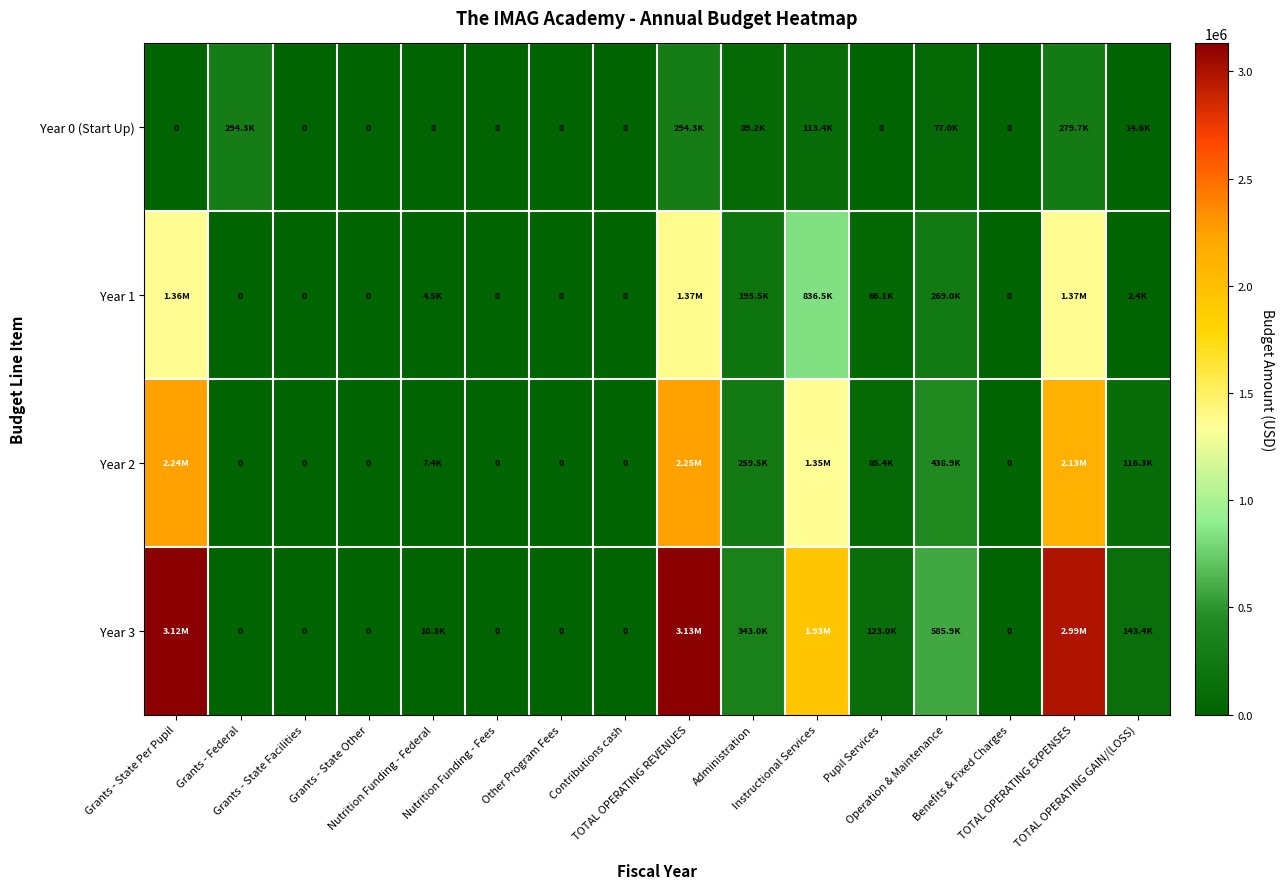

What is the difference between the maximum and minimum values in the Year 0 (Start Up) series?

294315.0